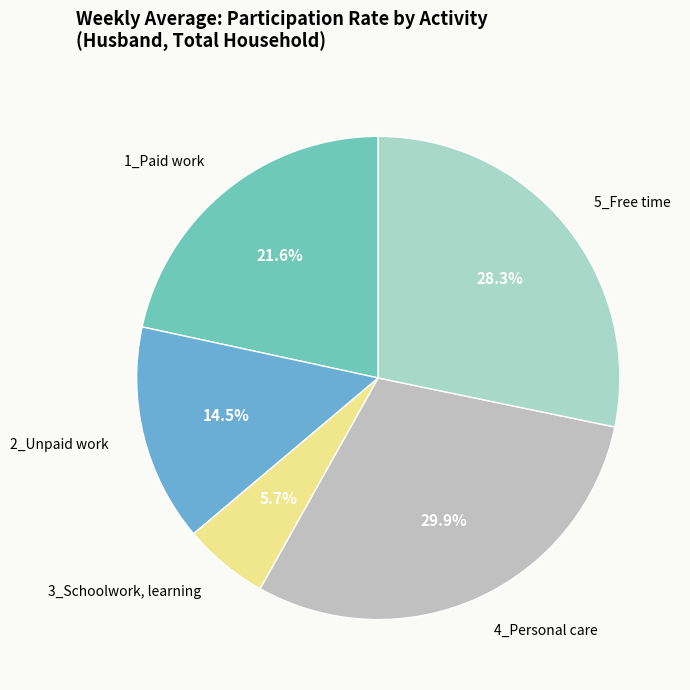

Is the sum of 2_Unpaid work and 3_Schoolwork, learning greater than half?

No